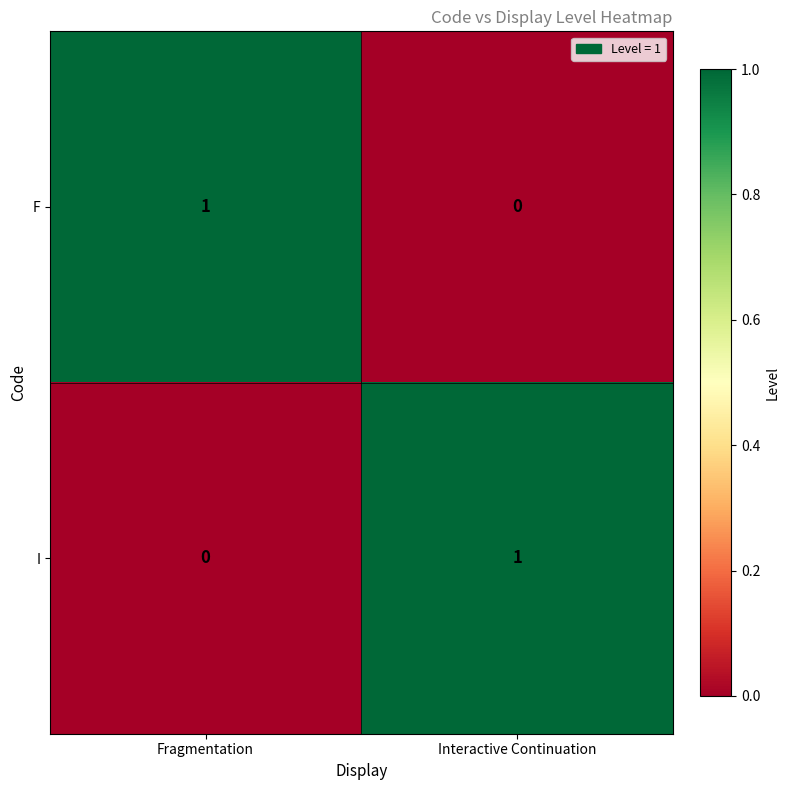

At Interactive Continuation, list the series in order from smallest to largest.

F, I